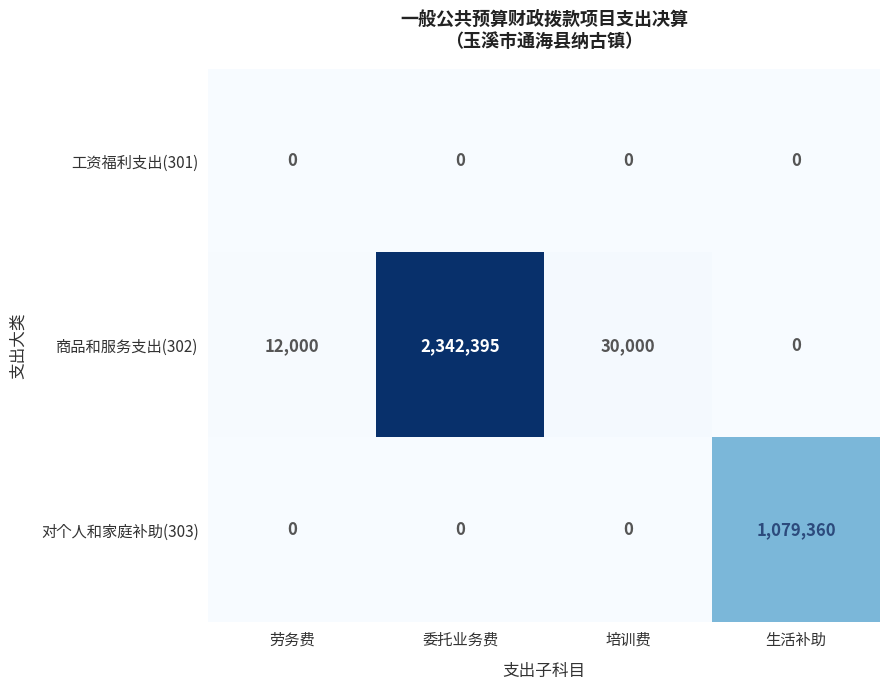

What is the sum of all 商品和服务支出(302) values?

2384395